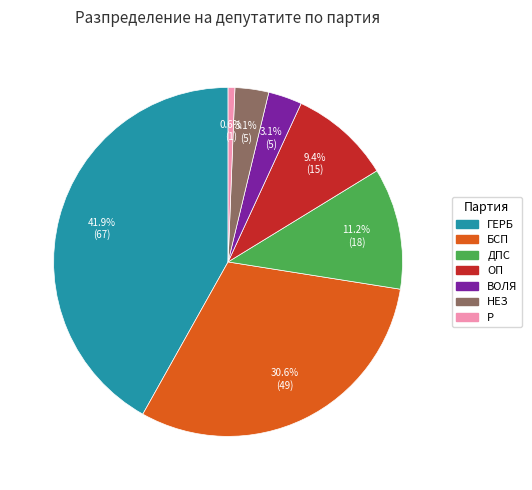

To the nearest percent, what percentage of the pie is ГЕРБ?

42%